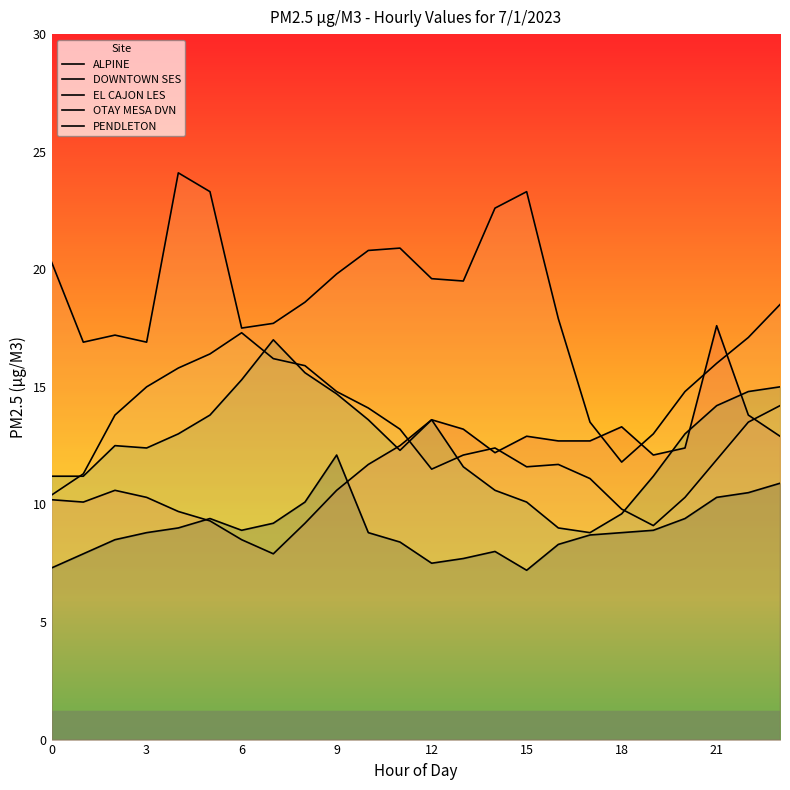

Reading left to right, what are all the values shown in this chart?

ALPINE: 10.2	10.1	10.6	10.3	9.7	9.3	8.5	7.9	9.2	10.6	11.7	12.5	13.6	13.2	12.2	12.9	12.7	12.7	13.3	12.1	12.4	17.6	13.8	12.9
DOWNTOWN SES: 11.2	11.2	12.5	12.4	13.0	13.8	15.3	17.0	15.6	14.7	13.6	12.3	13.6	11.6	10.6	10.1	9.0	8.8	9.6	11.2	13.0	14.2	14.8	15.0
EL CAJON LES: 10.4	11.3	13.8	15.0	15.8	16.4	17.3	16.2	15.9	14.8	14.1	13.2	11.5	12.1	12.4	11.6	11.7	11.1	9.8	9.1	10.3	11.9	13.5	14.2
OTAY MESA DVN: 20.3	16.9	17.2	16.9	24.1	23.3	17.5	17.7	18.6	19.8	20.8	20.9	19.6	19.5	22.6	23.3	17.9	13.5	11.8	13.0	14.8	16.0	17.1	18.5
PENDLETON: 7.3	7.9	8.5	8.8	9.0	9.4	8.9	9.2	10.1	12.1	8.8	8.4	7.5	7.7	8.0	7.2	8.3	8.7	8.8	8.9	9.4	10.3	10.5	10.9